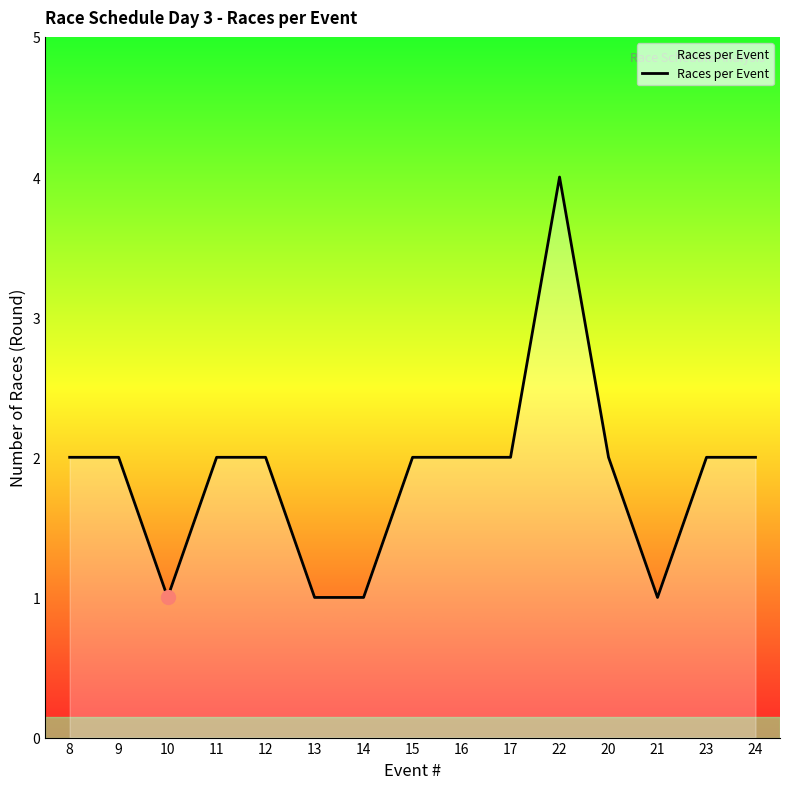

Approximately how many times larger is the value at 17 compared to 22?

0.5